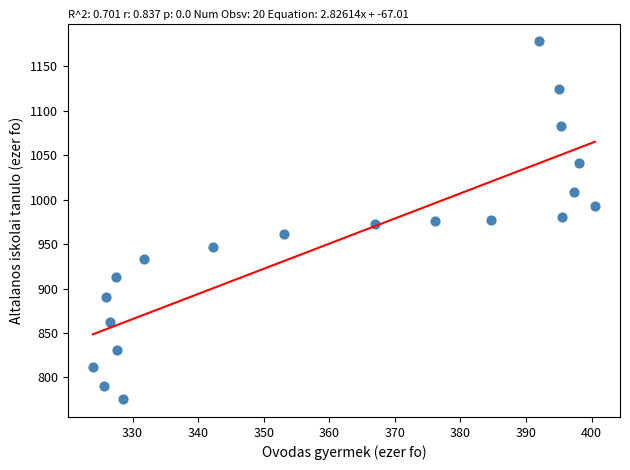

What is the range of X values (max minus min)?

76.5